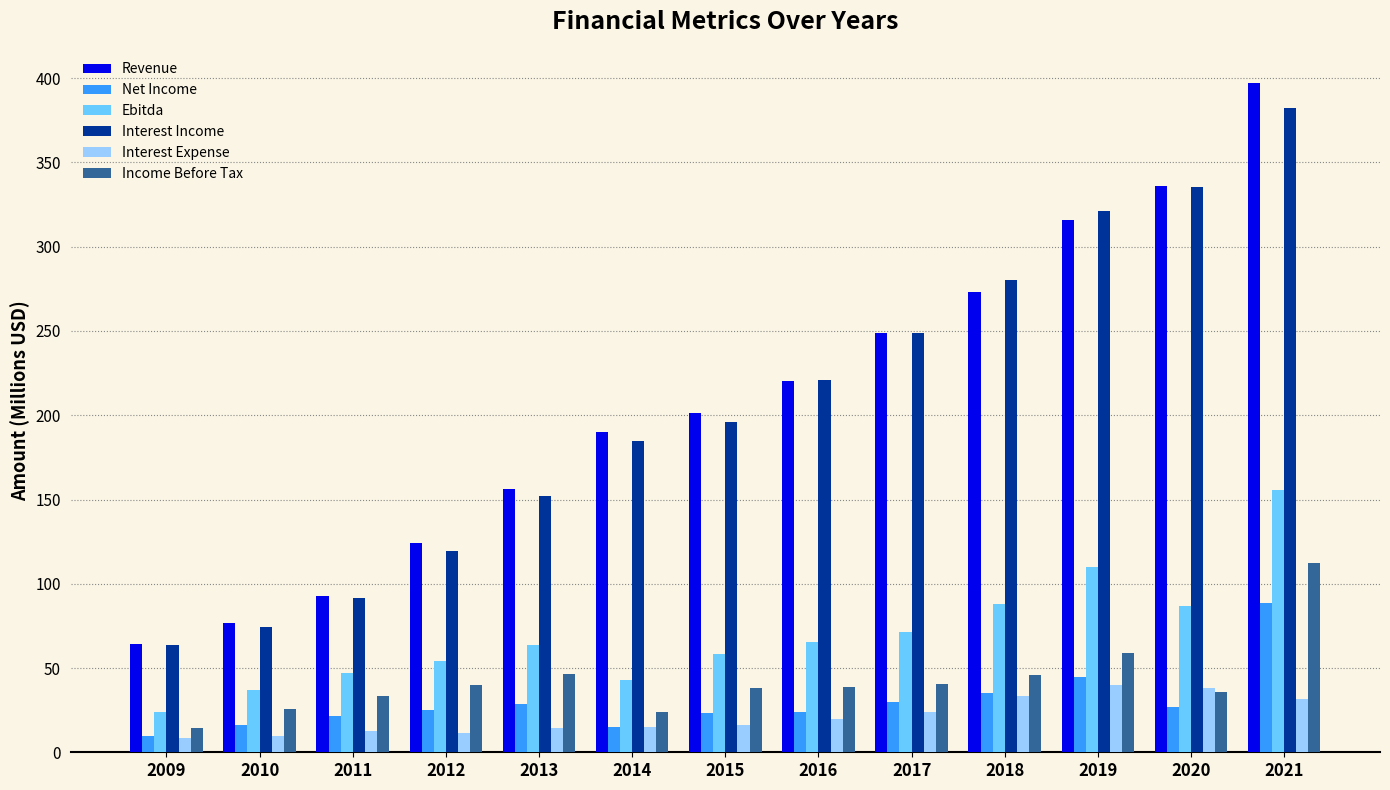

What is the difference between the second highest and second lowest values in the Net Income series?

29.9